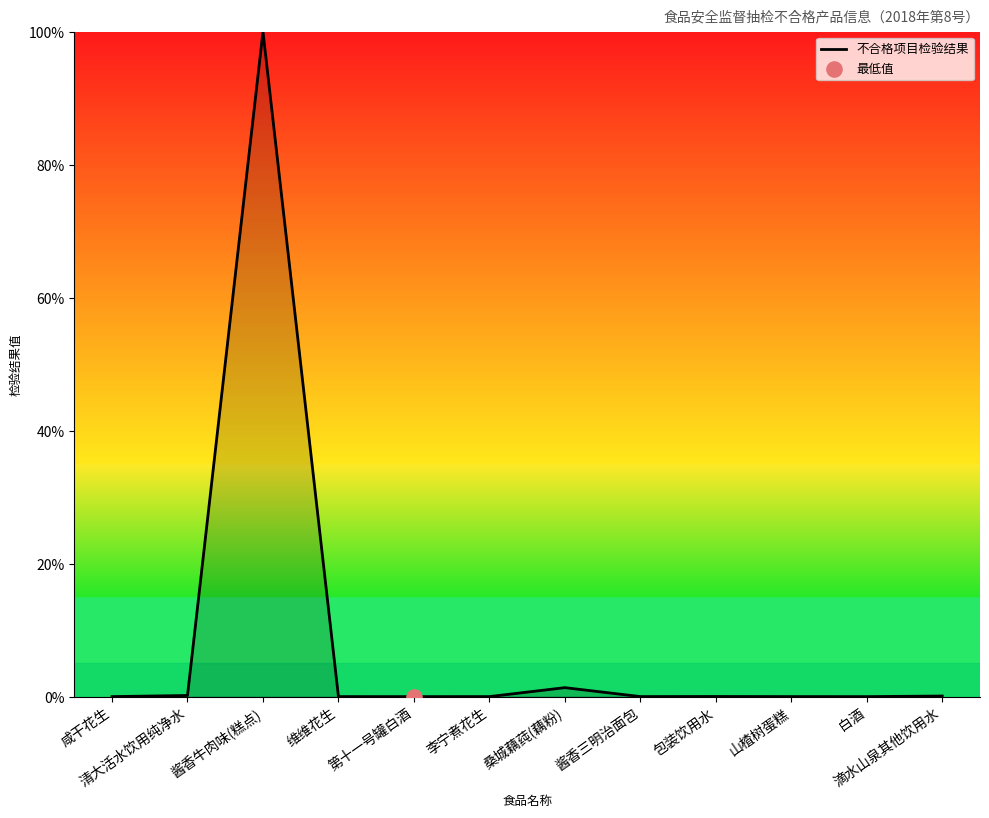

Between 维维花生 and 酱香牛肉味(糕点), which is larger?

酱香牛肉味(糕点)